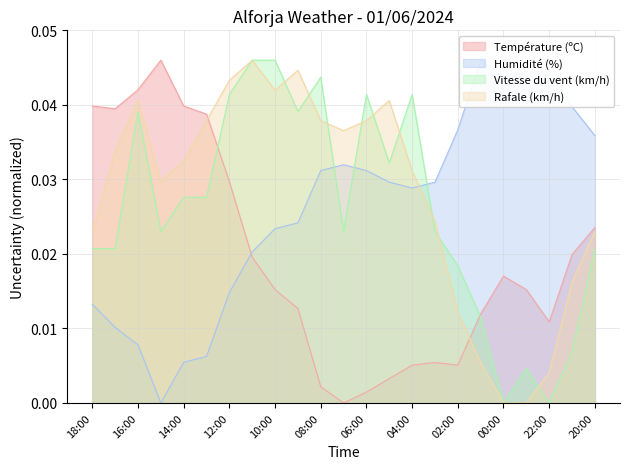

True or false: Vitesse du vent (km/h) and Humidité (%) intersect in this chart.

True